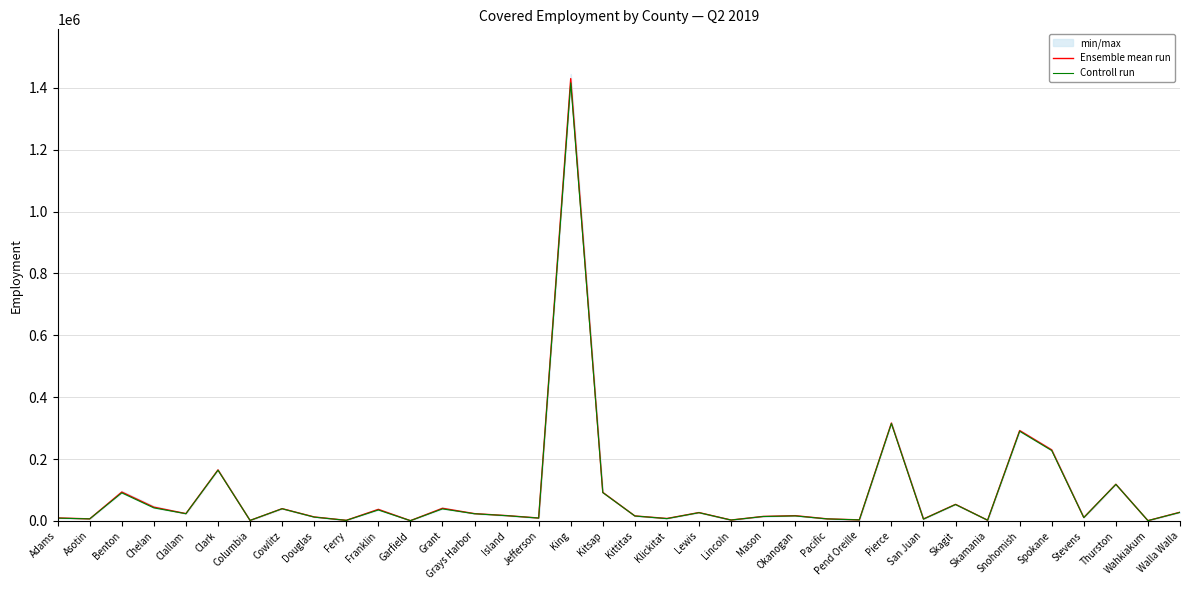

The value of Controll run at Kitsap is 27689.0. True or false?

False